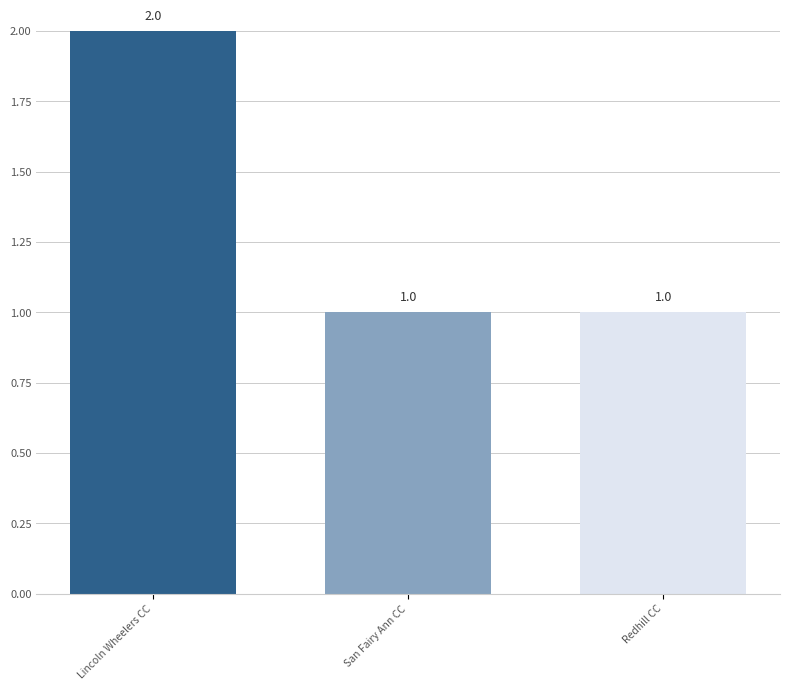

What is the change in value from Lincoln Wheelers CC to Redhill CC?

-1